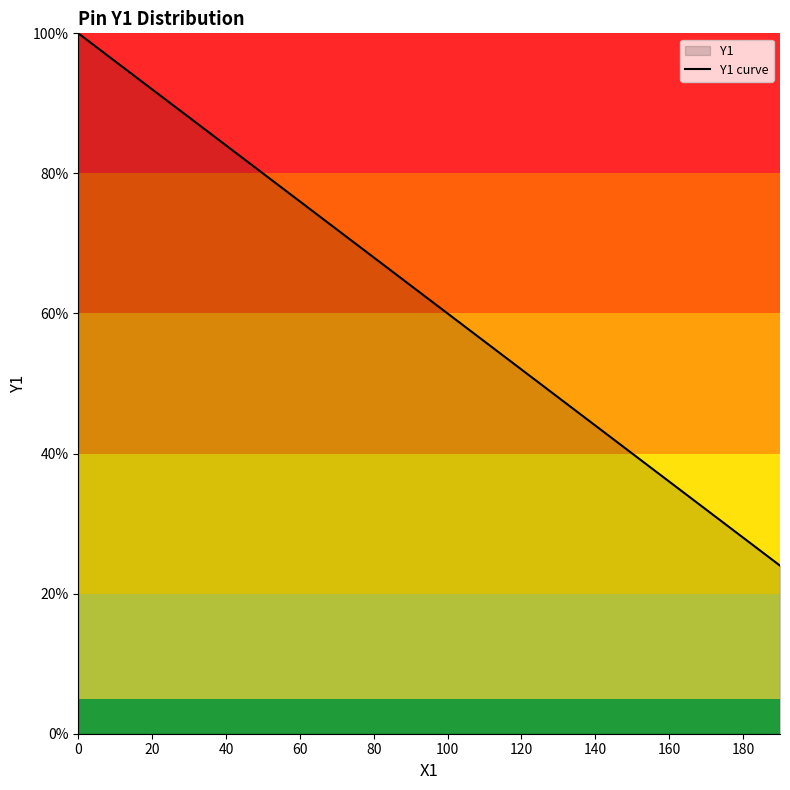

The value at 60 is 28.1. True or false?

False